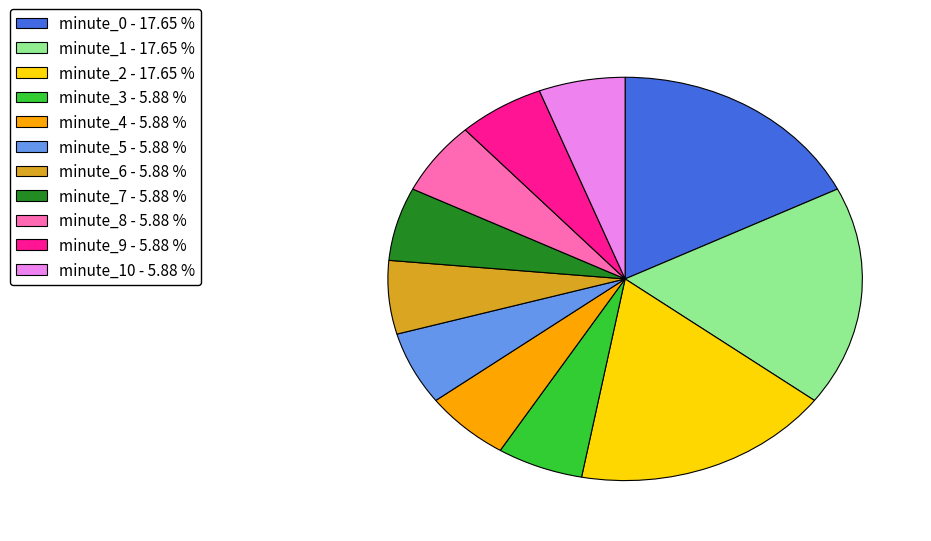

Is there any slice that represents more than half of the pie?

No